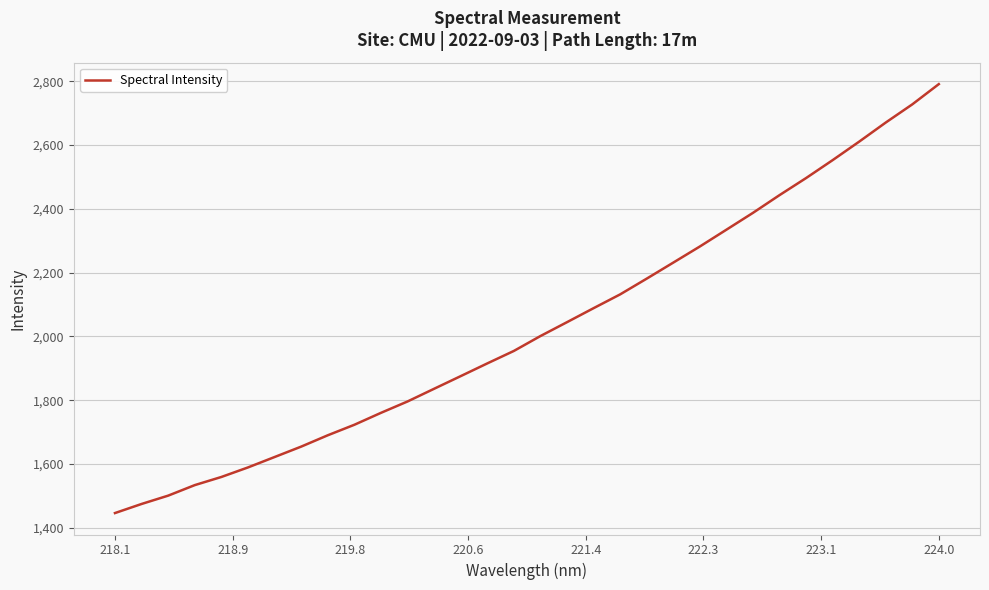

What is the maximum value shown in the chart?

2791.2